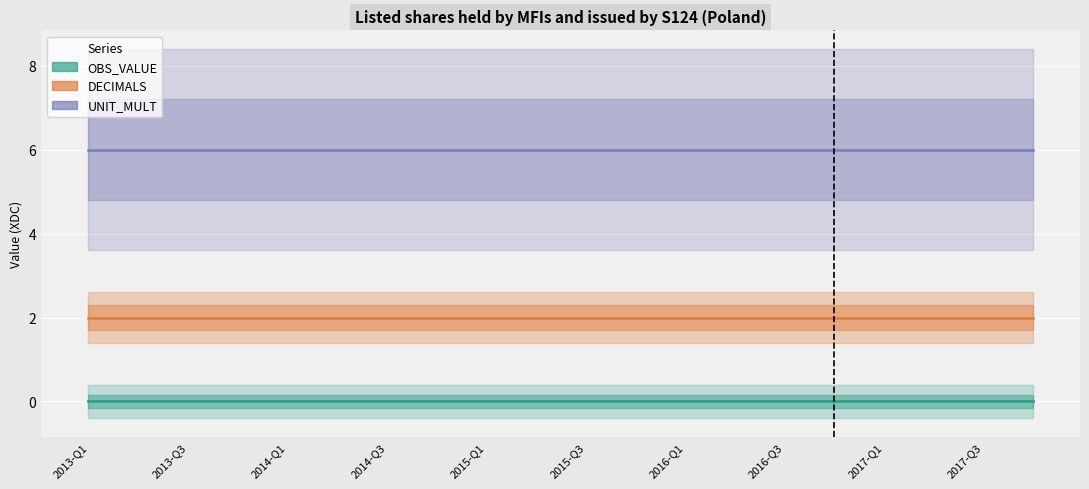

True or false: OBS_VALUE and DECIMALS cross at least once.

False